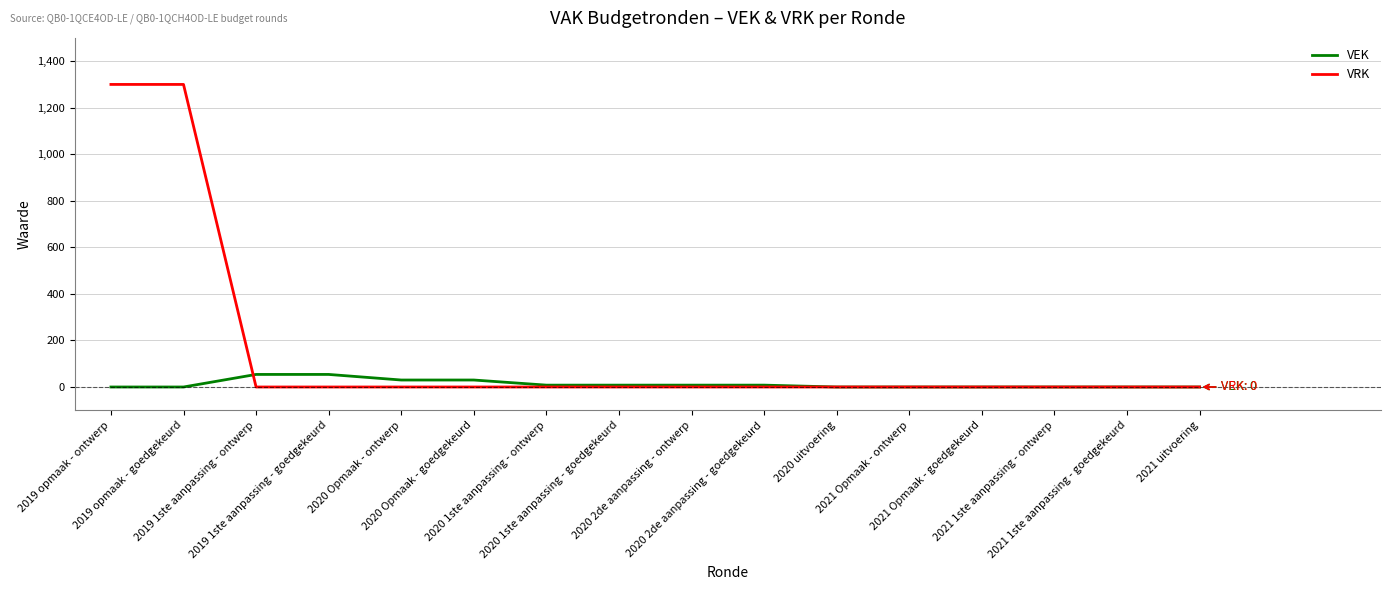

True or false: VRK has a value of 0 at 2020 Opmaak - ontwerp.

True